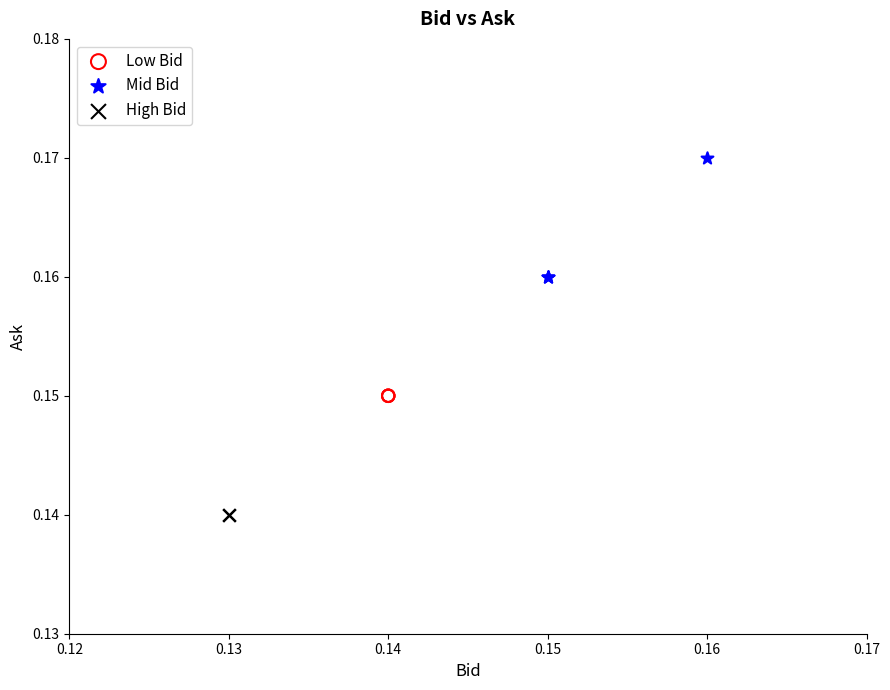

Which series reaches the maximum Y coordinate?

Mid Bid